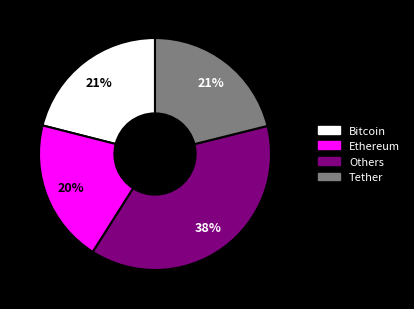

Is there a majority slice in this chart?

No